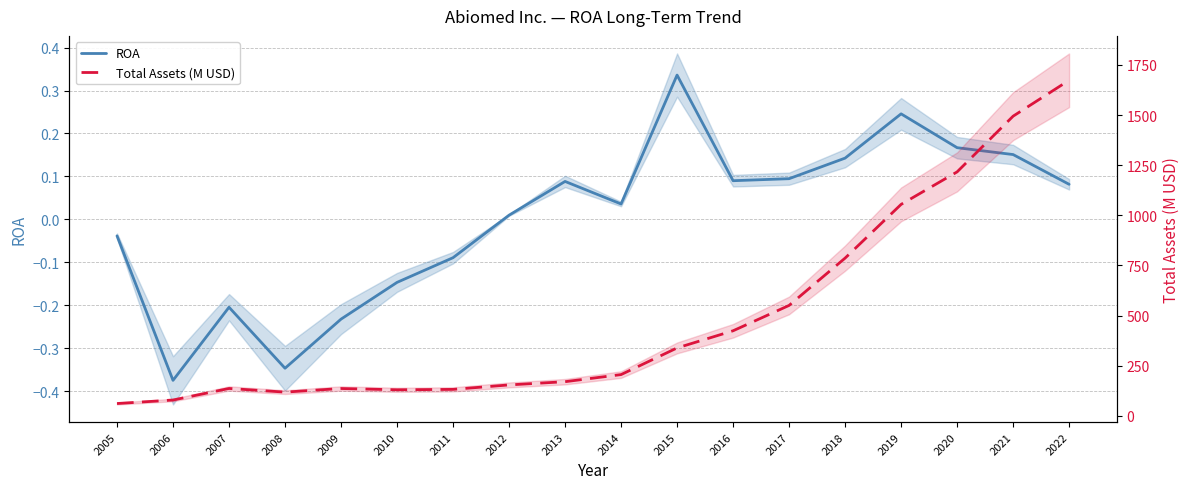

True or false: Total Assets (M USD) and ROA intersect in this chart.

False